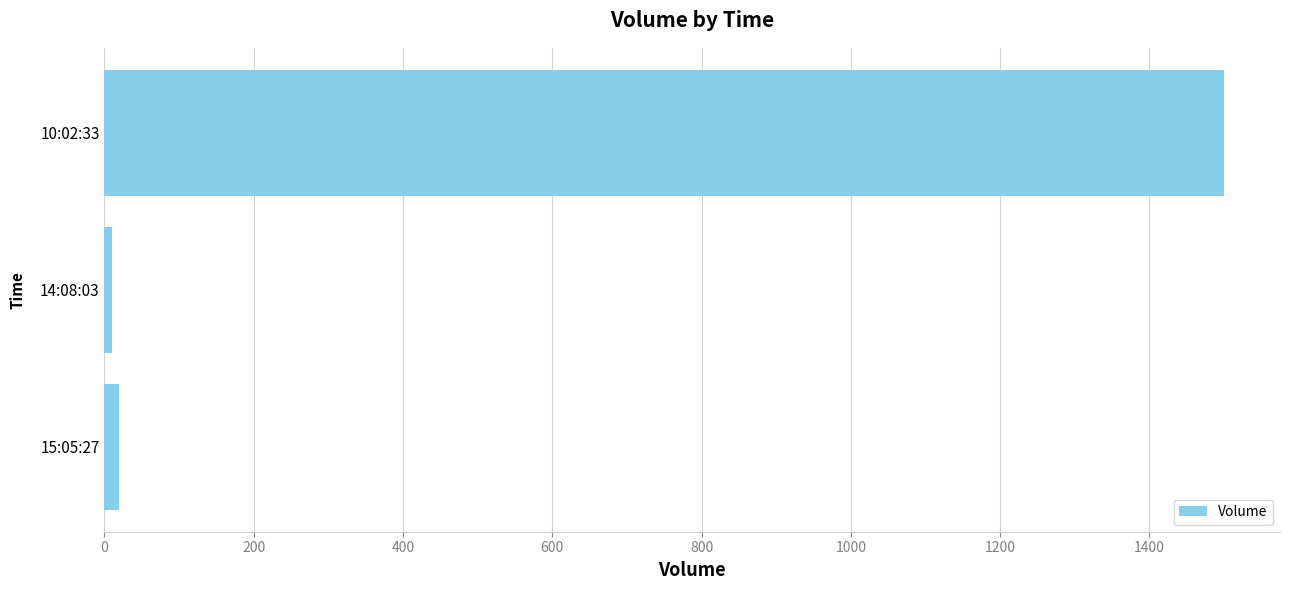

What is the sum of all values?

1530